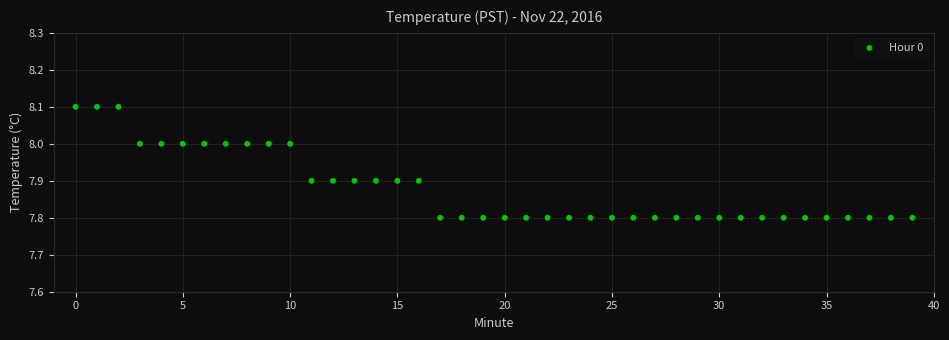

What is the range of Y values (max minus min)?

0.3